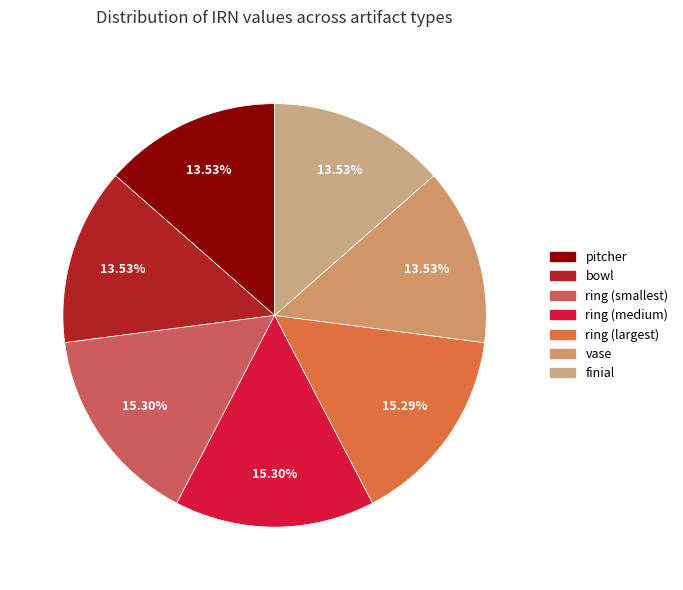

How many segments does this pie chart have?

7